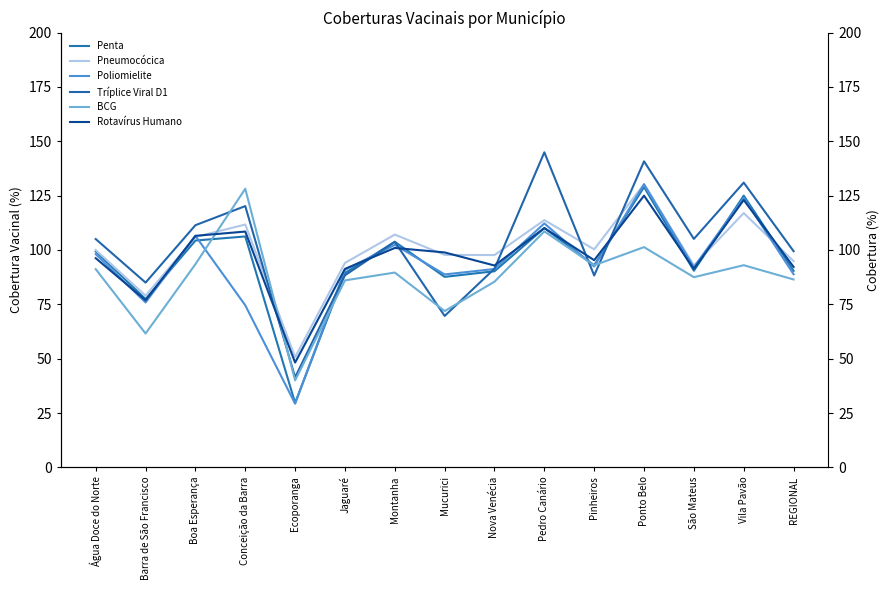

What is the value of the BCG point at the 4th from the left?

128.2